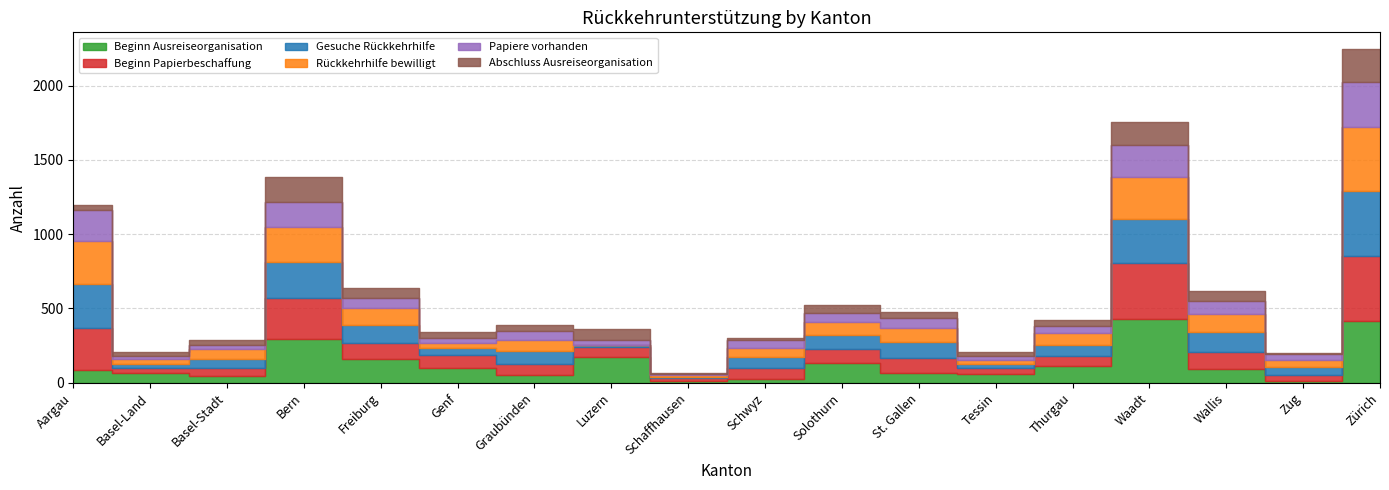

True or false: Abschluss Ausreiseorganisation and Beginn Ausreiseorganisation intersect in this chart.

False